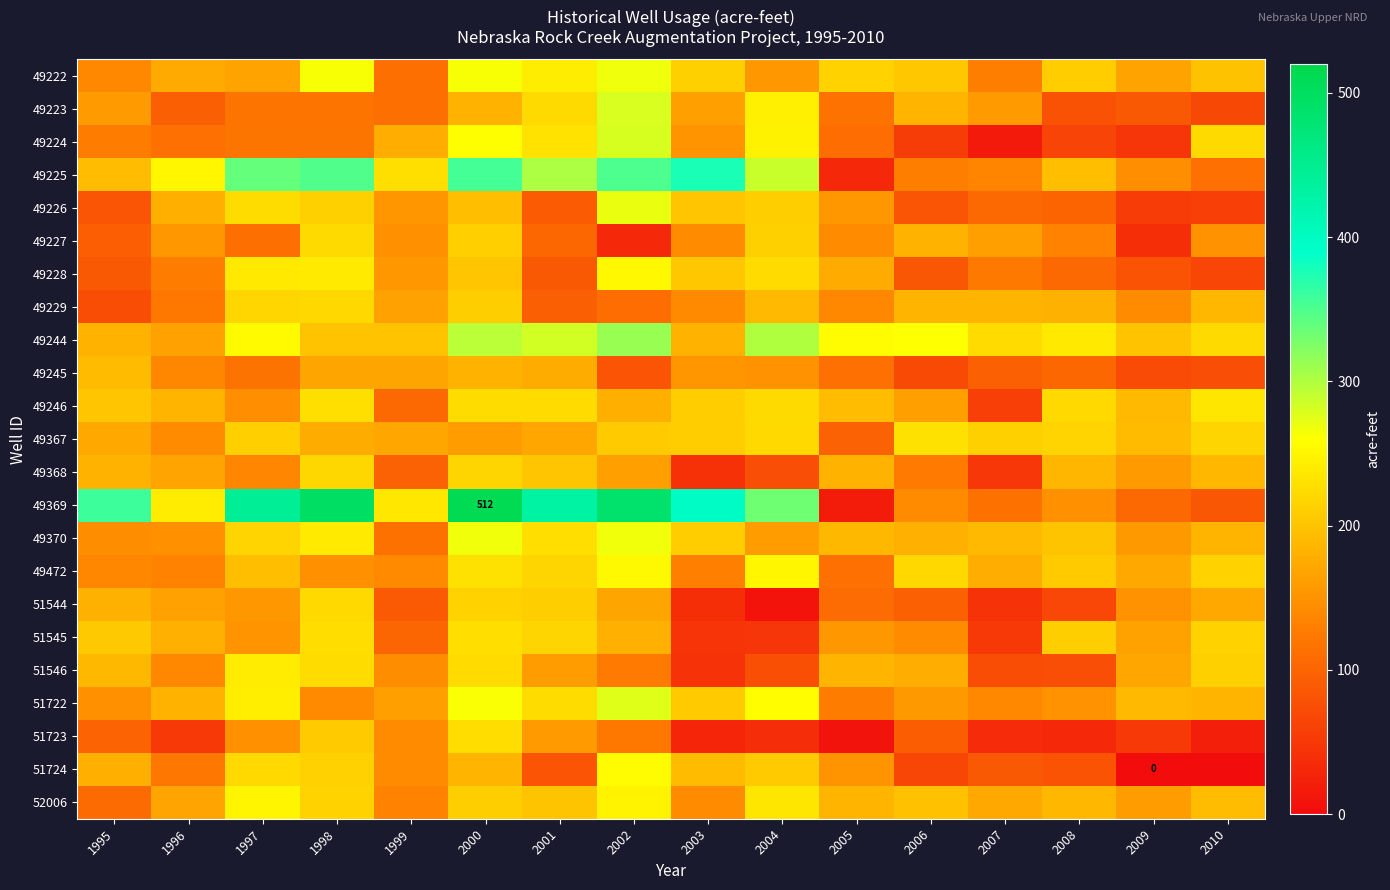

What is the average value of the 49227 series?

140.5